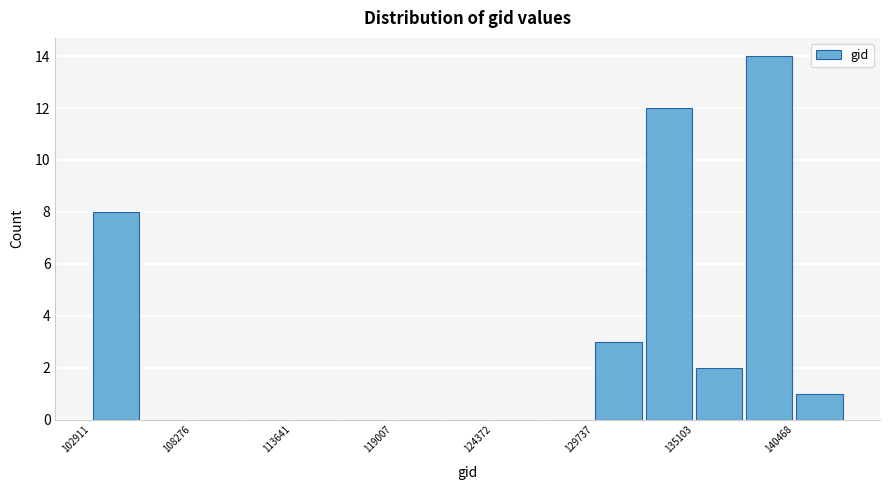

Around what value on the x-axis is the tallest bar? Give the approximate position of its centre, as read against the axis.

139000